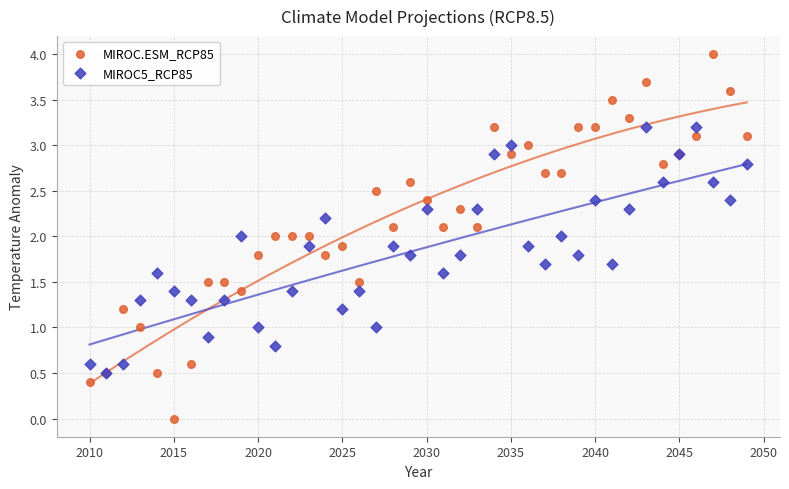

Which series has the largest Y range (max minus min)?

MIROC.ESM_RCP85